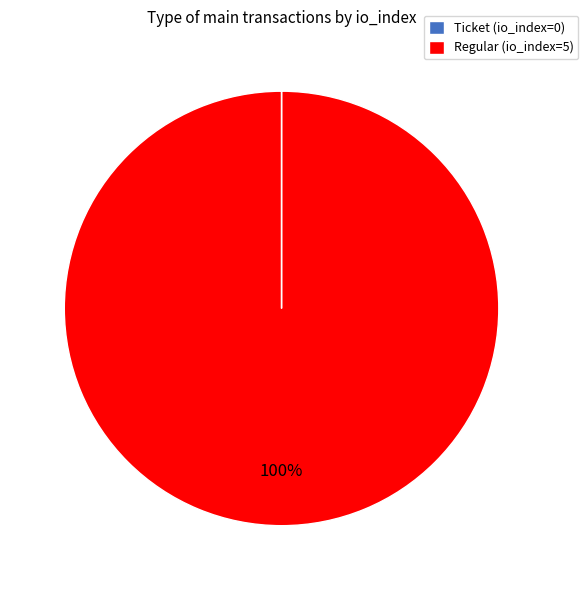

Is it true that Regular (io_index=5) is 100% of the pie?

True